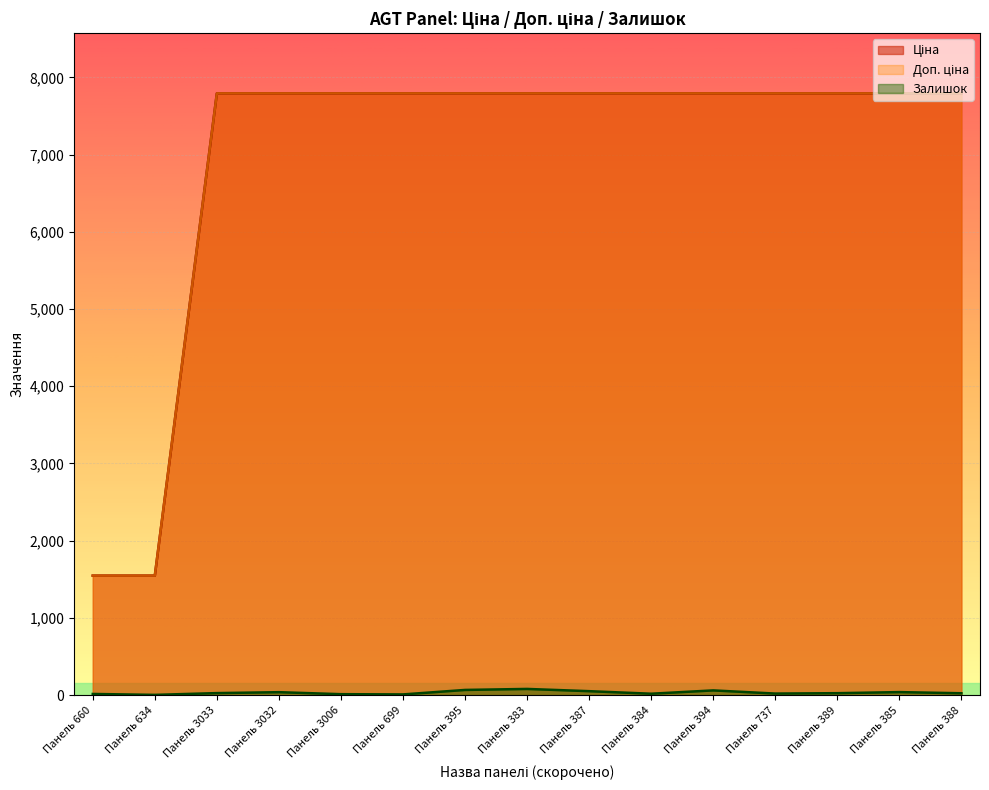

True or false: Ціна and Доп. ціна cross at least once.

False